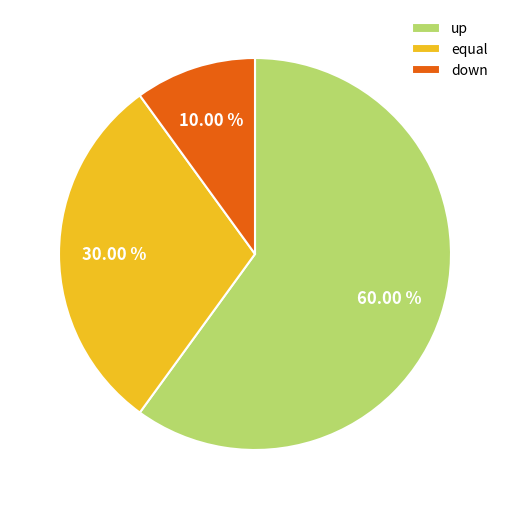

Rank the categories by value from highest to lowest.

up, equal, down